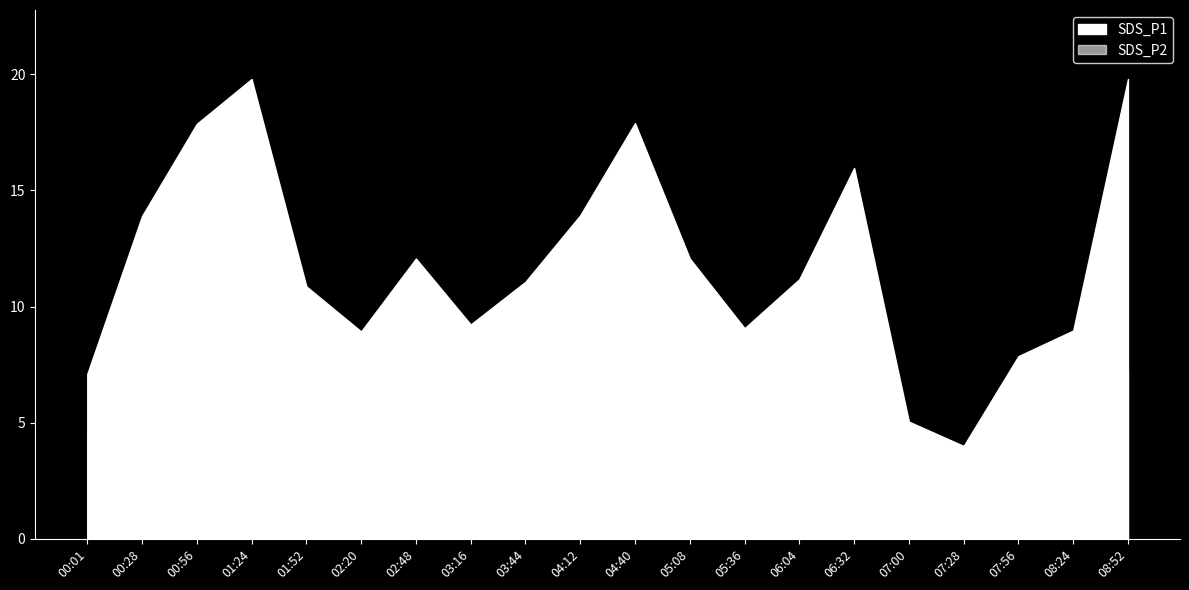

True or false: SDS_P1 has a value of 9.1 at 05:36.

True